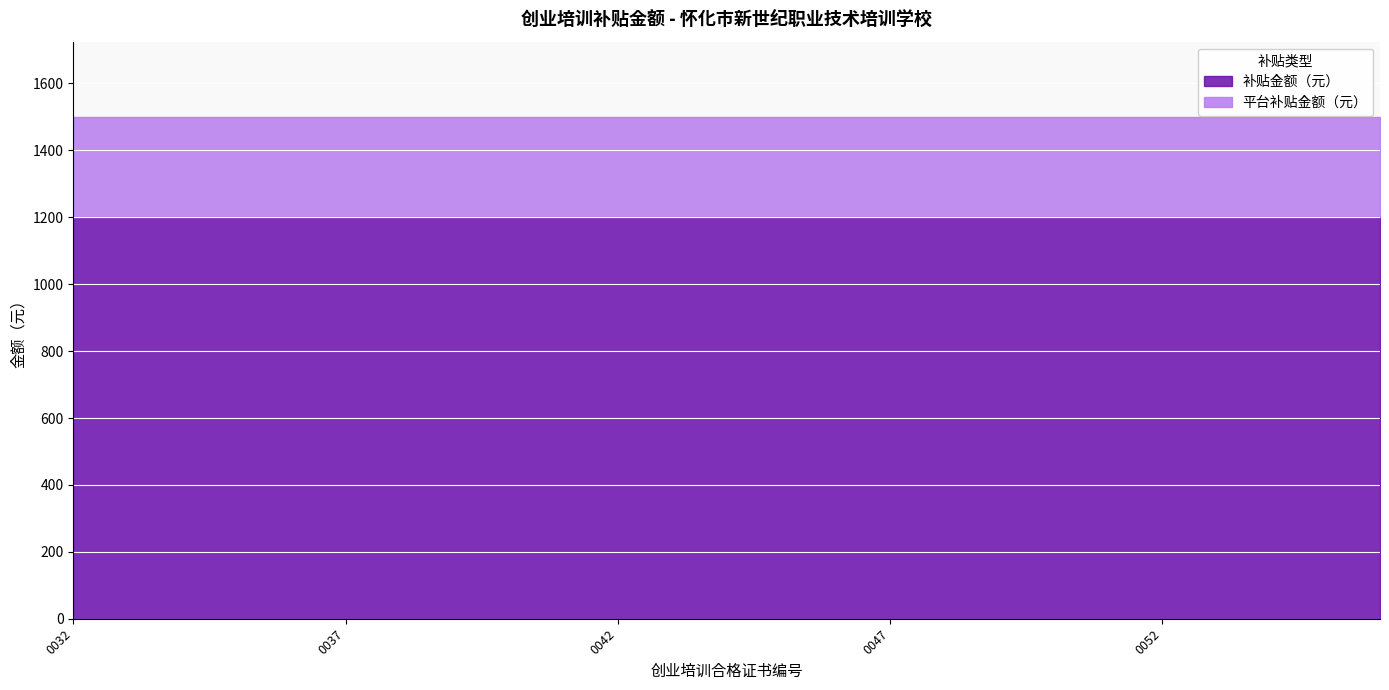

What is the total value across all series at 431200202504WLP00032?

1500